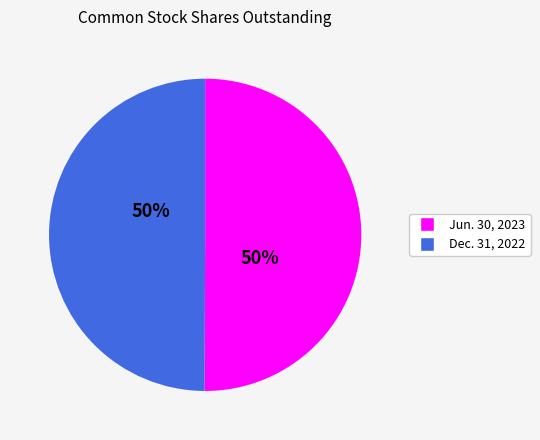

Approximately how many times larger is the value at Jun. 30, 2023 compared to Dec. 31, 2022?

1.0